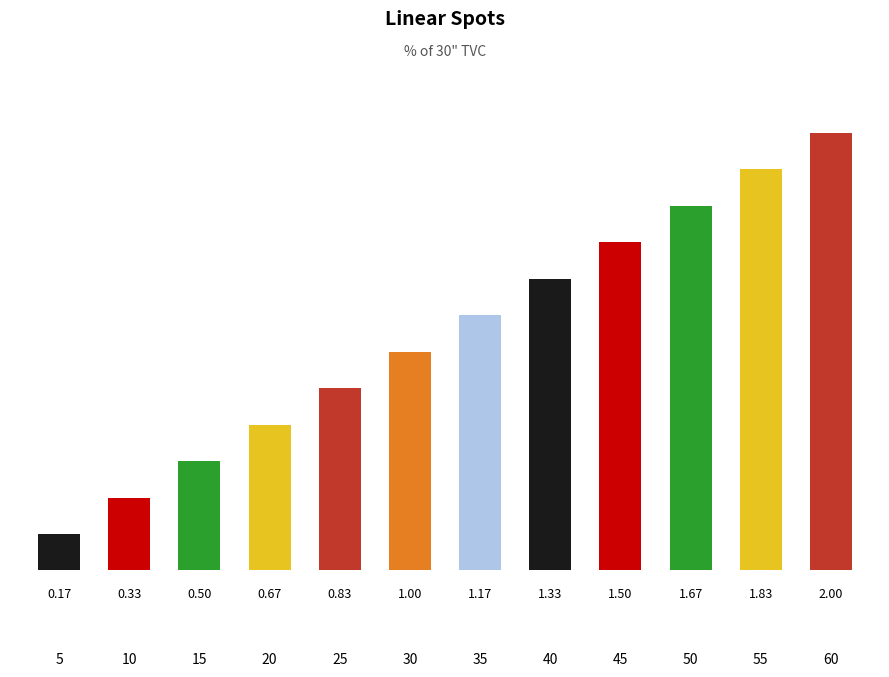

Count the number of data series in this chart.

1